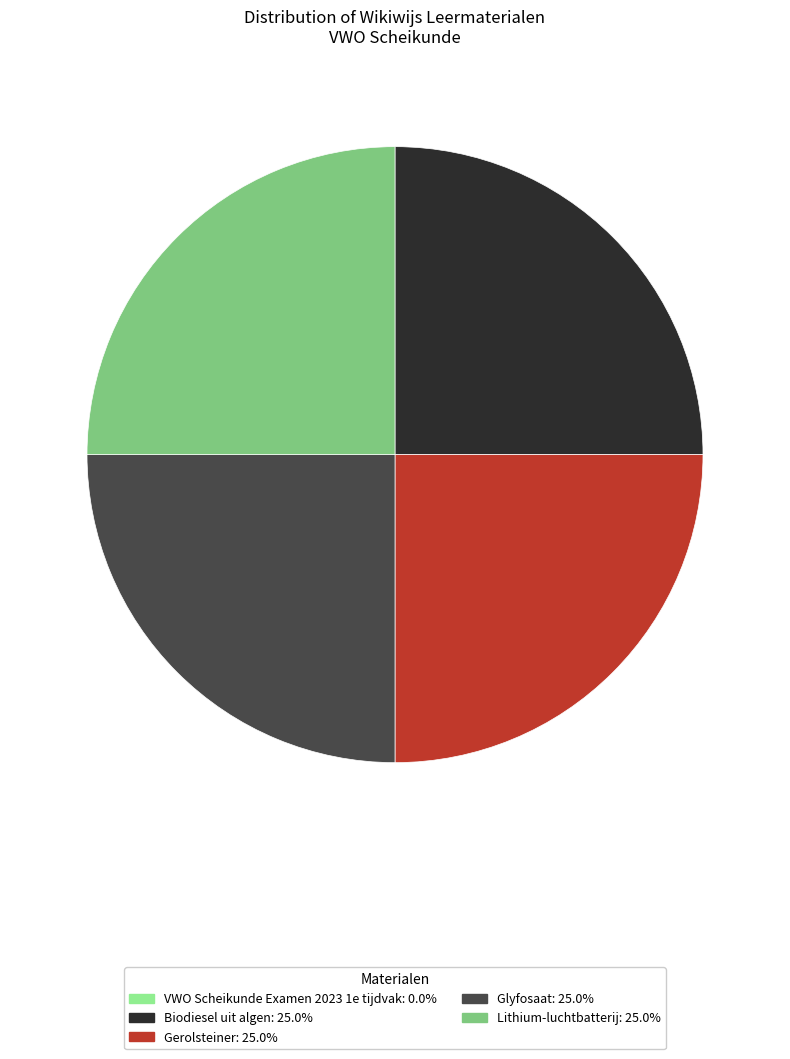

What is the ratio of the value at Biodiesel uit algen to the value at Gerolsteiner?

1.0